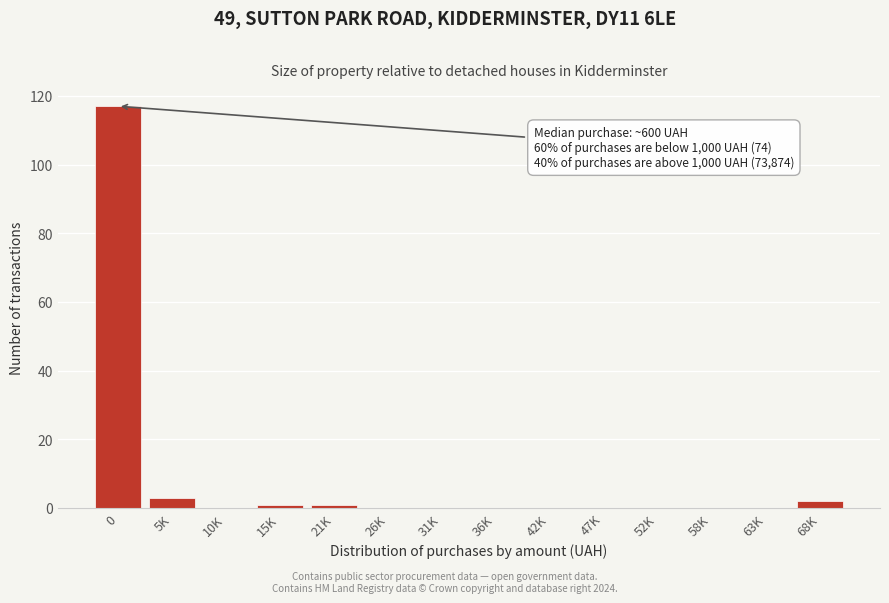

Reading right to left, transcribe all the data shown in this chart.

68K=2	63K=0	58K=0	52K=0	47K=0	42K=0	36K=0	31K=0	26K=0	21K=1	15K=1	10K=0	5K=3	0=117